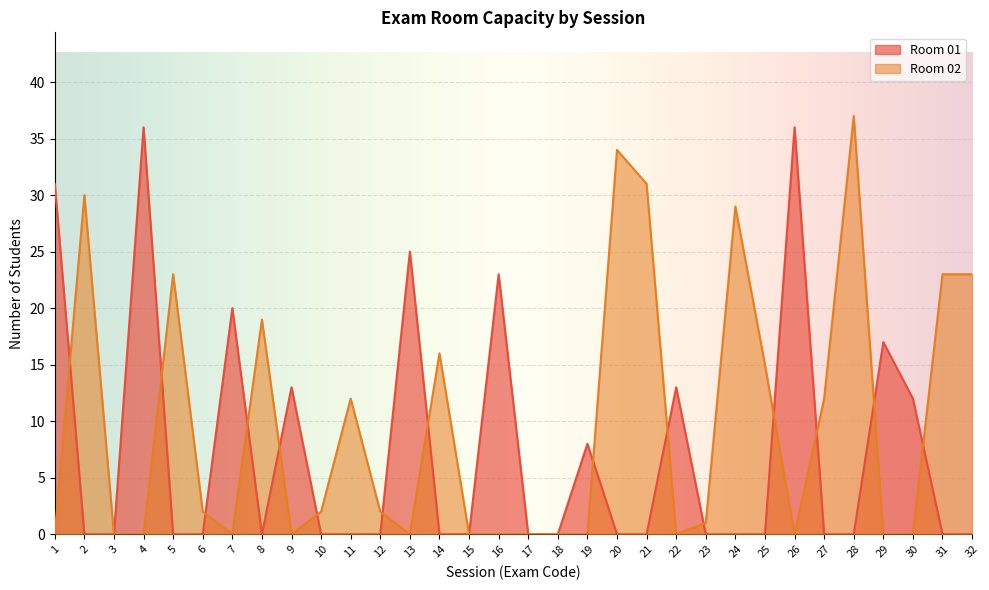

Between 3 and 29, which series saw the biggest shift?

Room 01